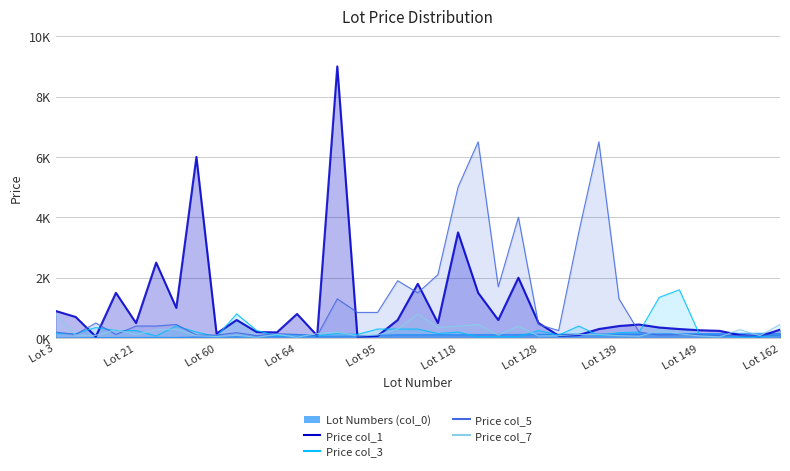

At which category does the chart reach its minimum across all series?

Lot 3